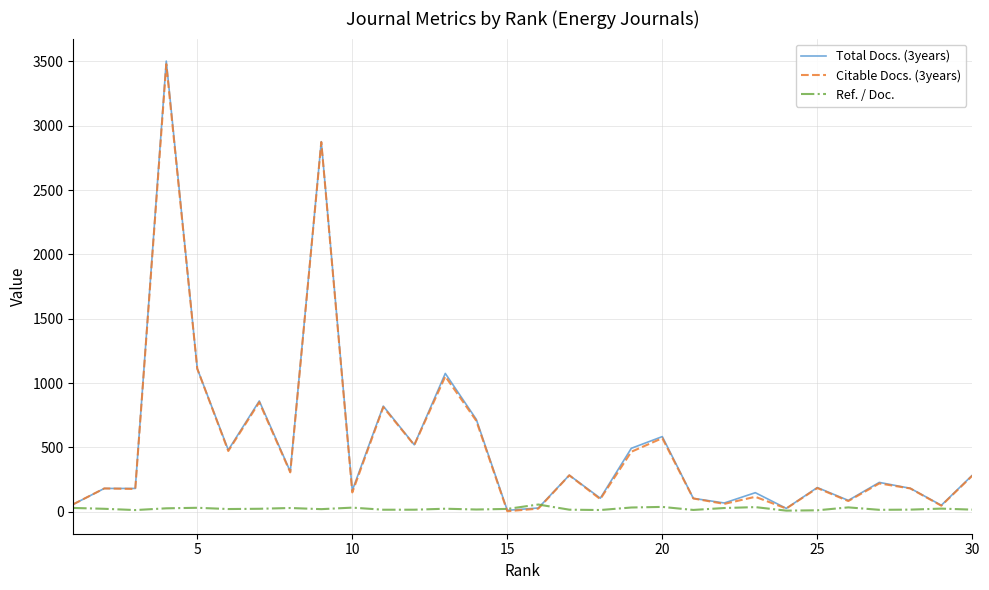

What is the maximum value shown in the chart?

3503.0